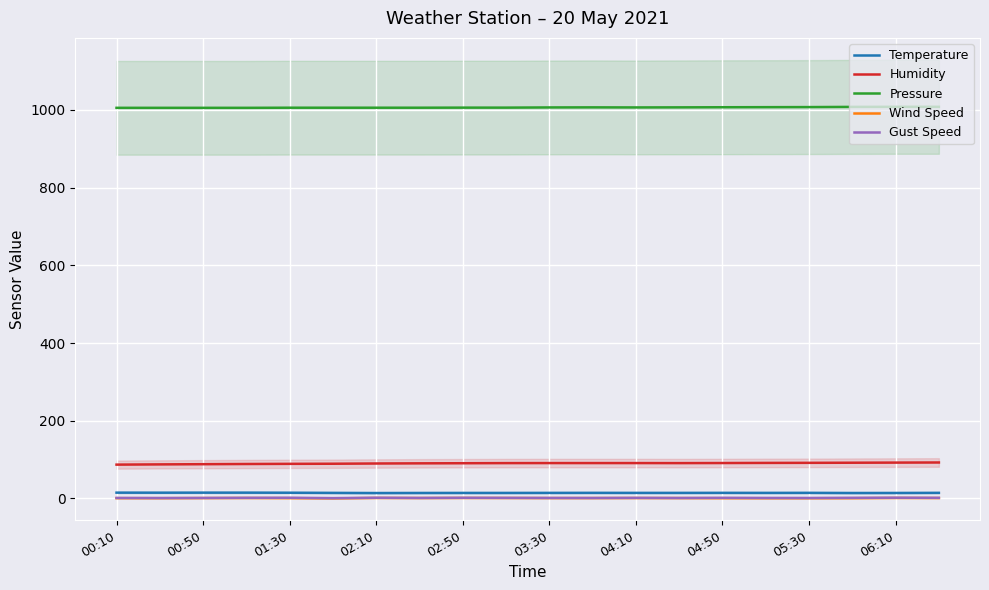

What is the sum of all Humidity values?

1807.9